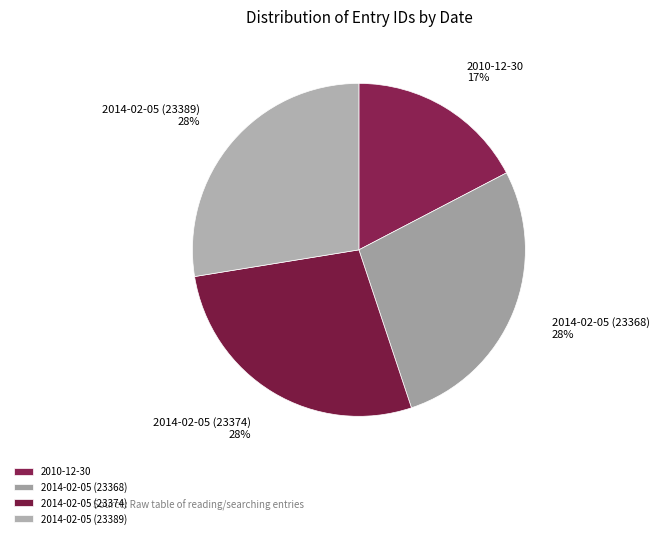

Between 2010-12-30 and 2014-02-05 (23374), which is larger?

2014-02-05 (23374)